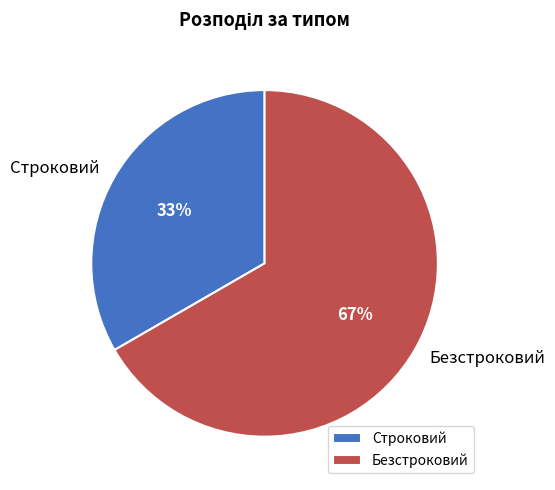

To the nearest percent, what percentage of the pie is Строковий?

33%